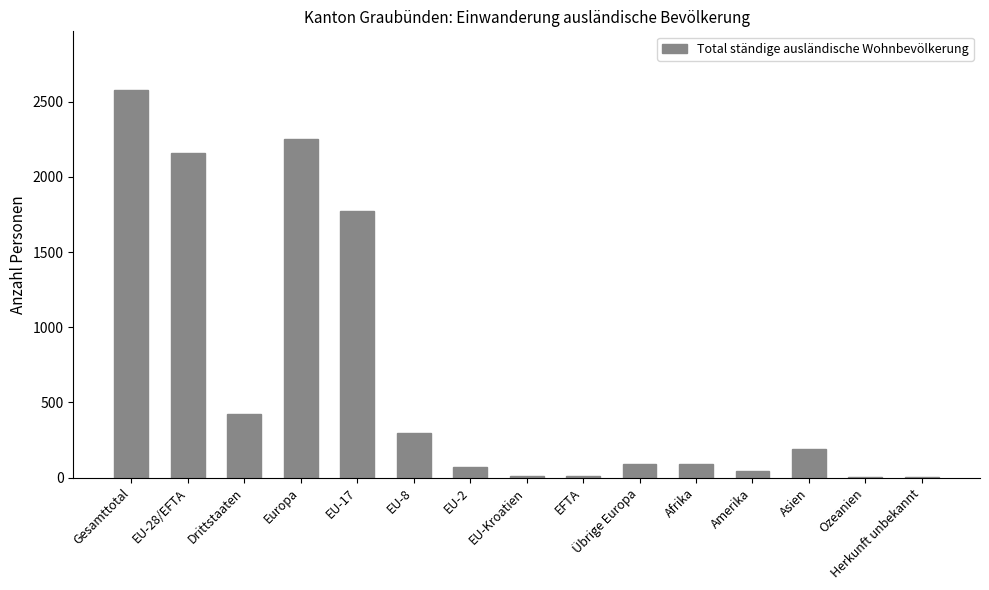

Where does the data first go above 92?

Gesamttotal